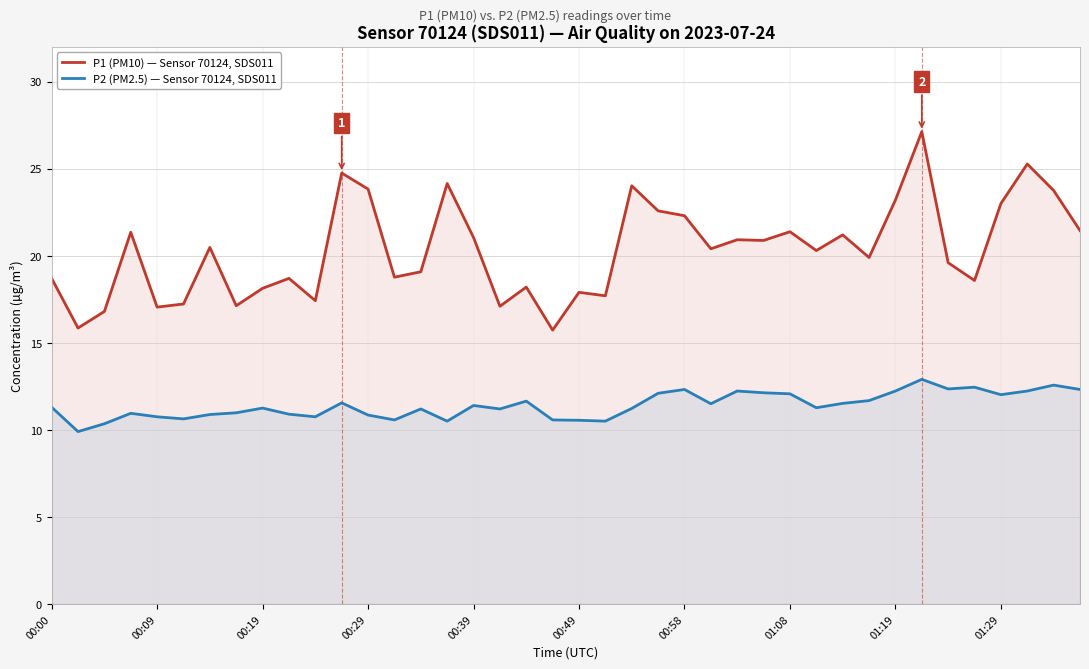

List the series in order of their overall mean, highest first.

P1 (PM10) — Sensor 70124, SDS011, P2 (PM2.5) — Sensor 70124, SDS011